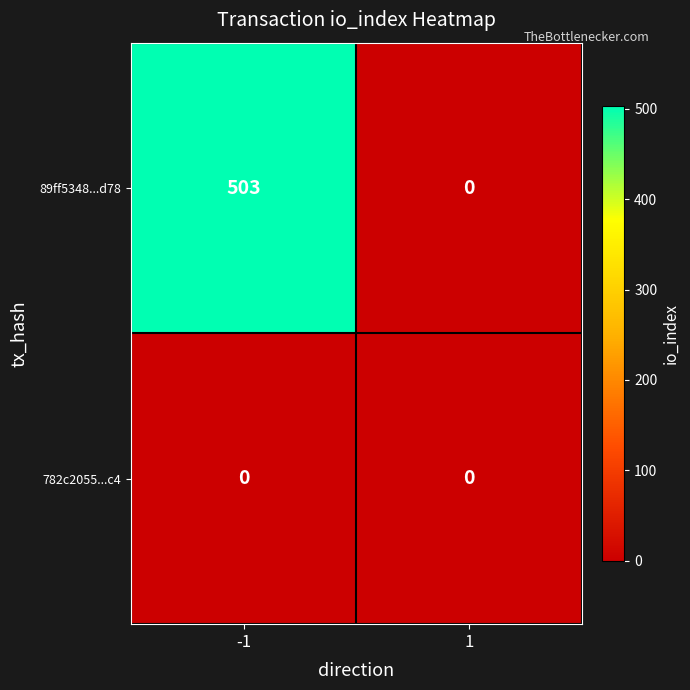

What is the maximum value shown in the chart?

503